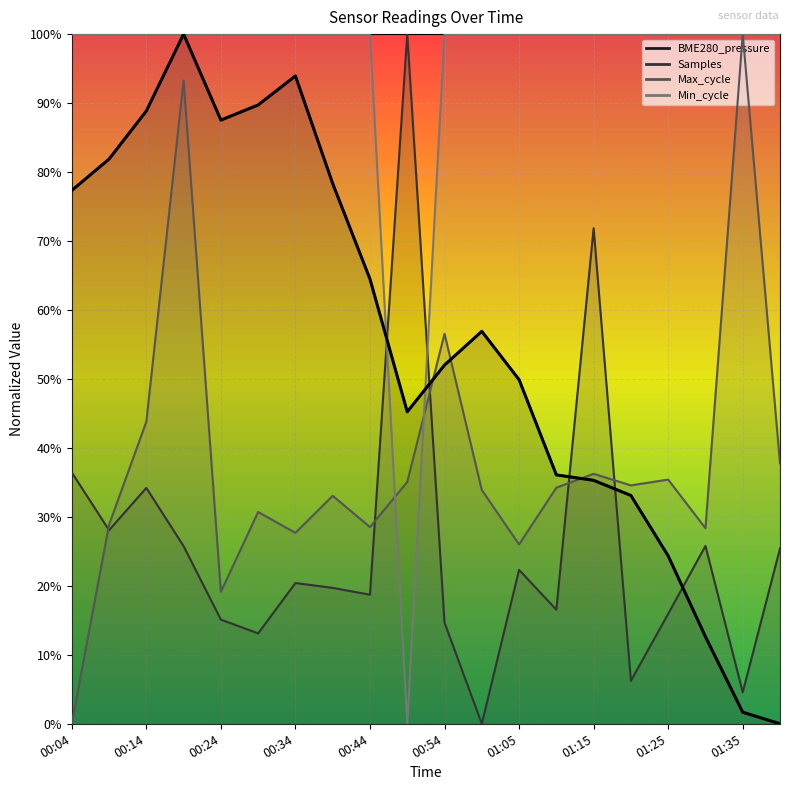

At which category does the chart reach its peak across all series?

00:19